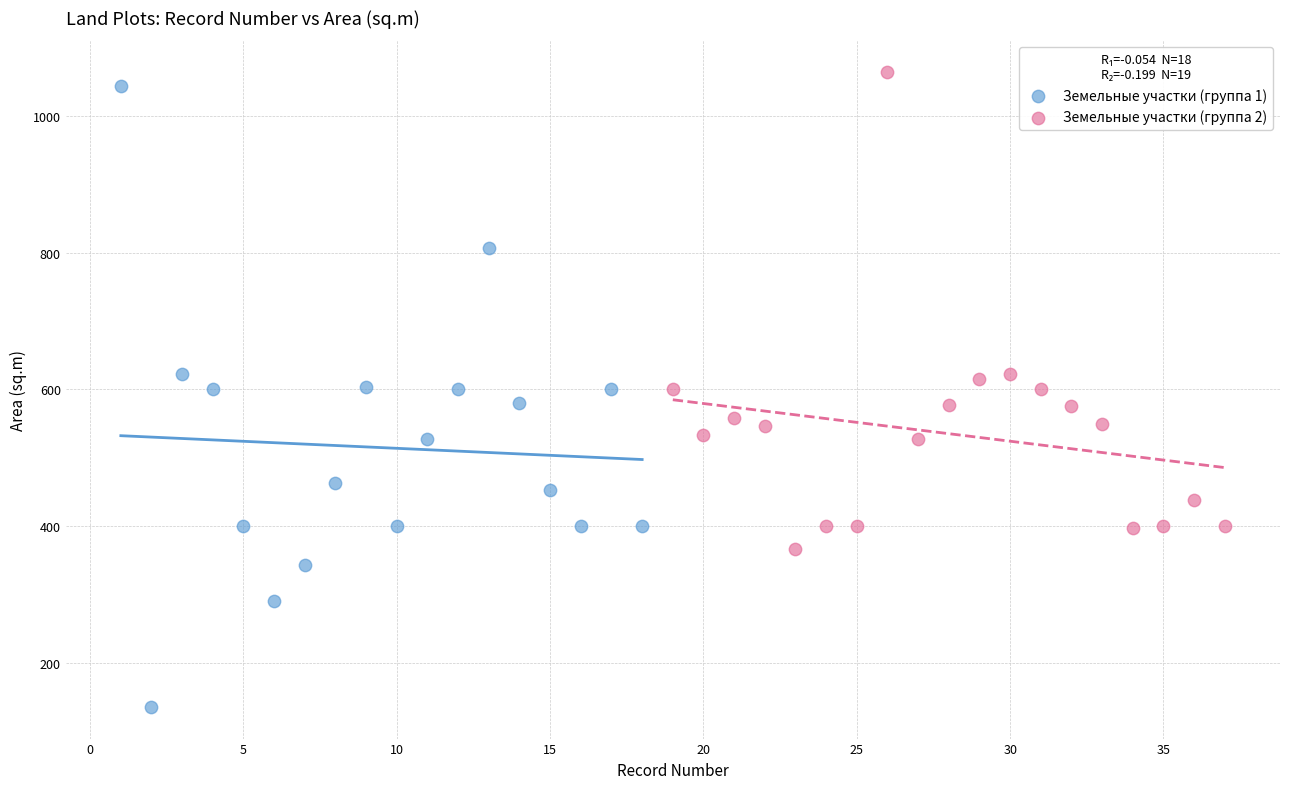

What are all the series names shown in the legend?

Земельные участки (группа 1), Земельные участки (группа 2)